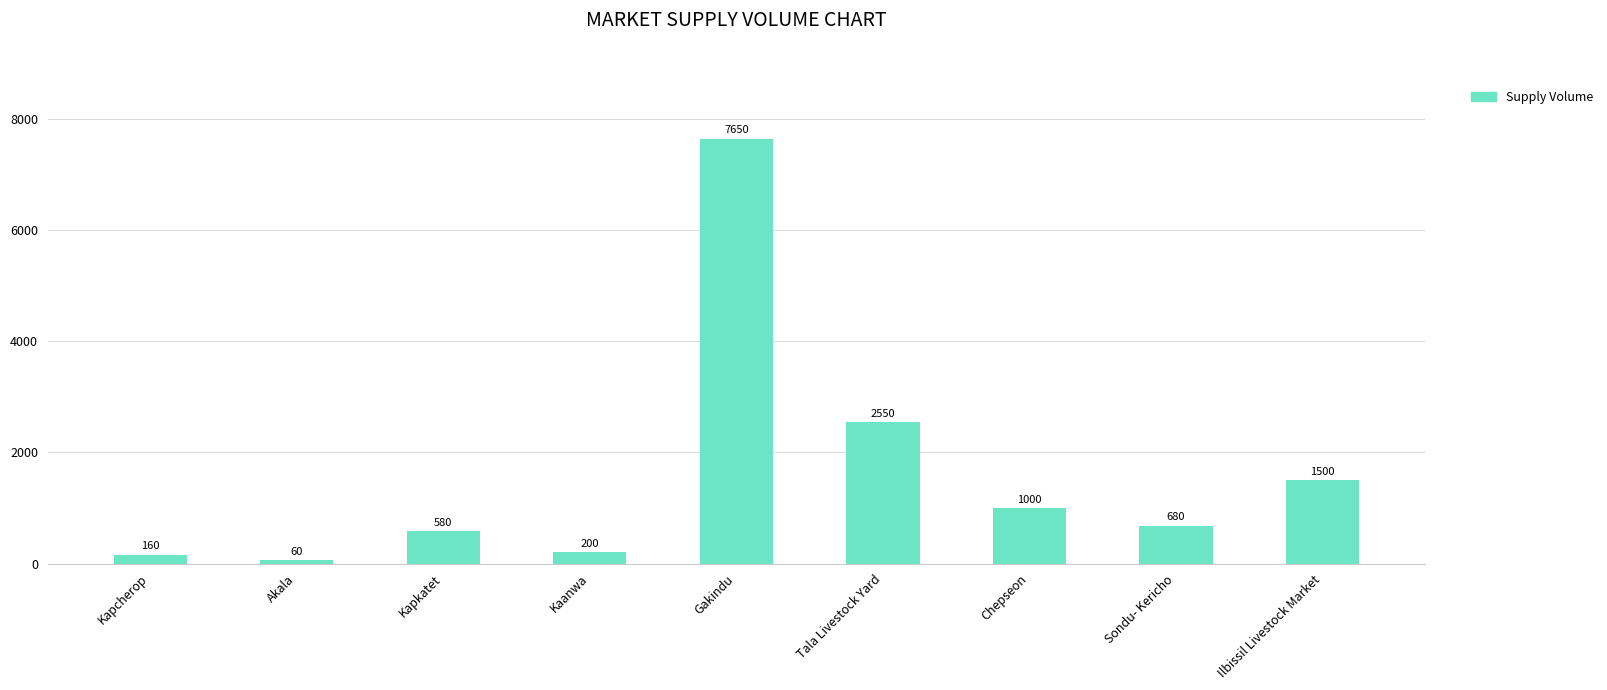

What is the sum of all values?

14380